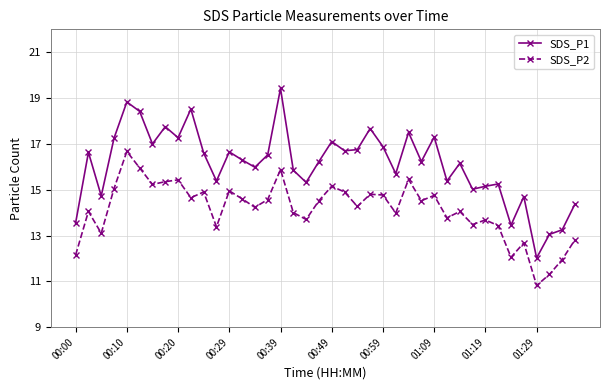

What is the lowest value of the SDS_P1 series?

12.0